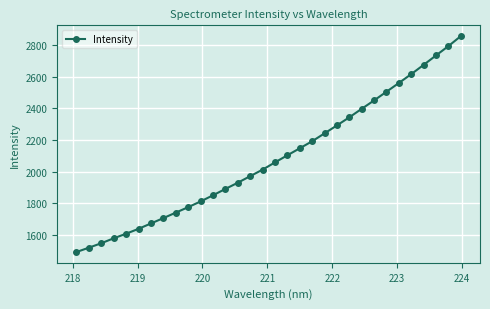

What is the maximum value shown in the chart?

2856.2